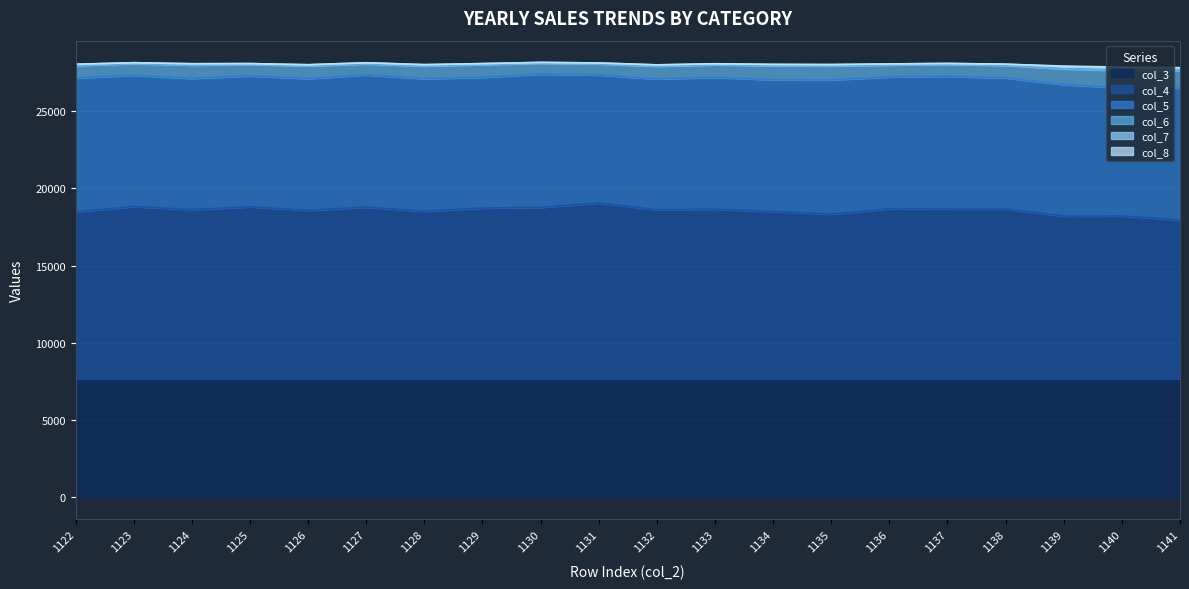

What is the value of the col_3 point at the 7th from the left?

7520.6